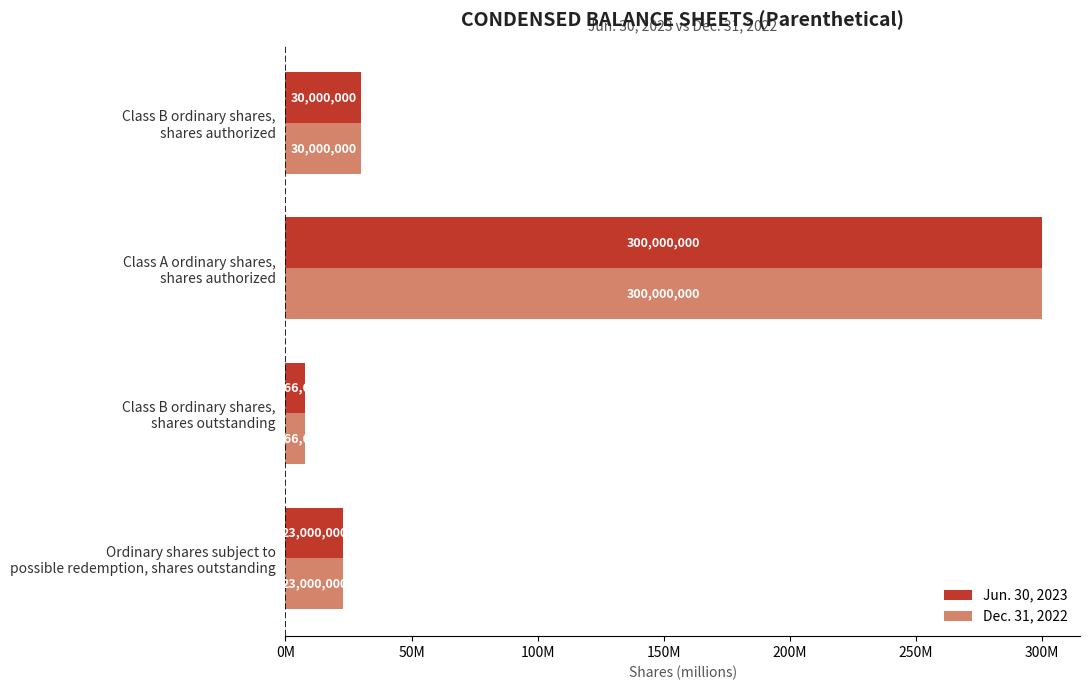

What are all the series names shown in the legend?

Jun. 30, 2023, Dec. 31, 2022